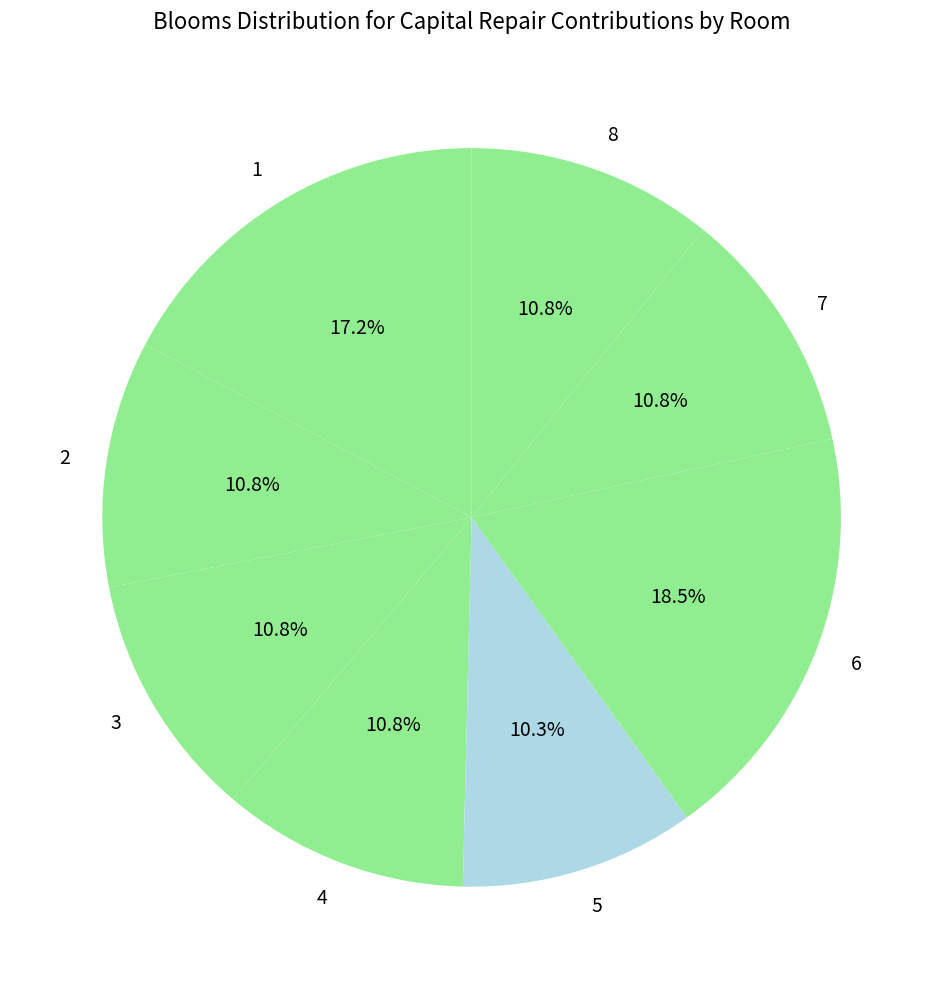

The 5 slice represents 10% of the pie. True or false?

True